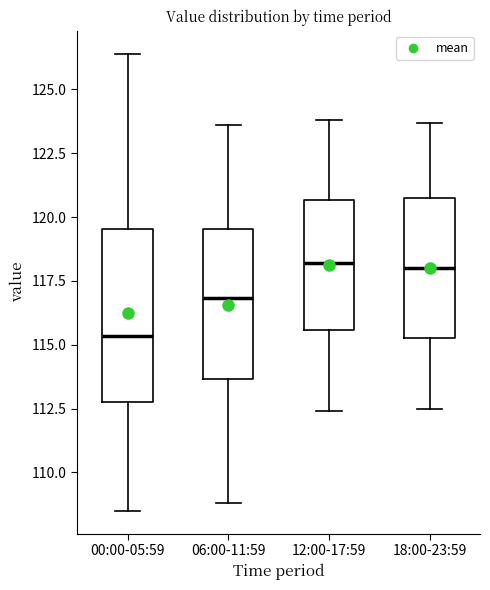

Reading left to right, read every box against the y-axis: the position of its median line, the range the box covers, and the ends of its whiskers. The values are not printed on the chart, so give them approximately, as read against the axis.

00:00-05:59: median 115.5, box 113.0 to 119.5, whiskers 108.5 to 126.5
06:00-11:59: median 117.0, box 113.5 to 119.5, whiskers 109.0 to 123.5
12:00-17:59: median 118.0, box 115.5 to 120.5, whiskers 112.5 to 124.0
18:00-23:59: median 118.0, box 115.5 to 121.0, whiskers 112.5 to 123.5